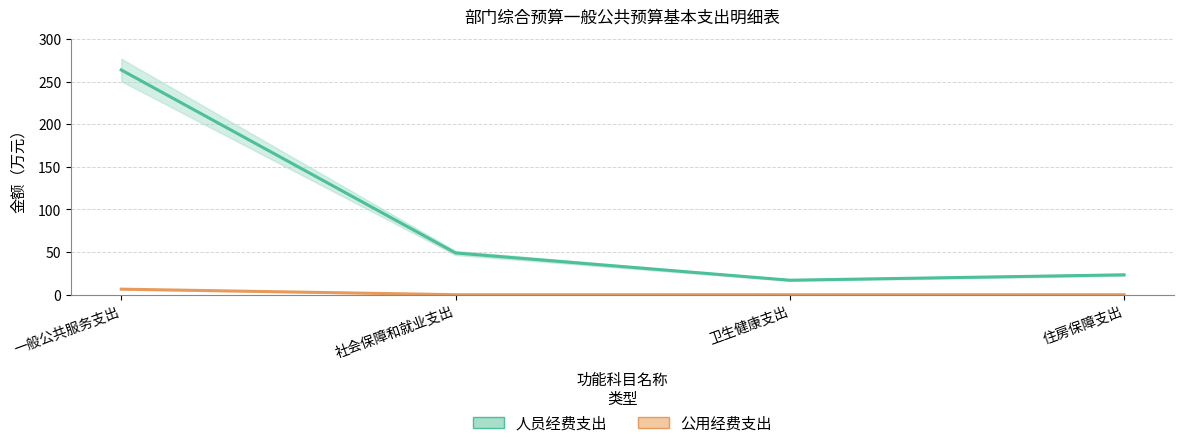

True or false: 人员经费支出 has a value of 170.2 at 一般公共服务支出.

False